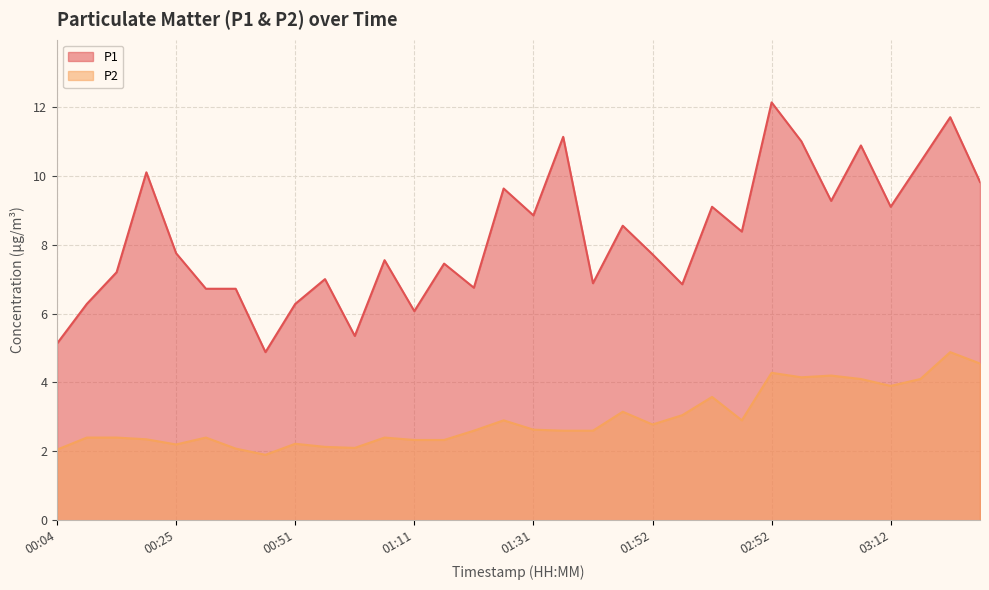

How many lines are shown in the chart?

2